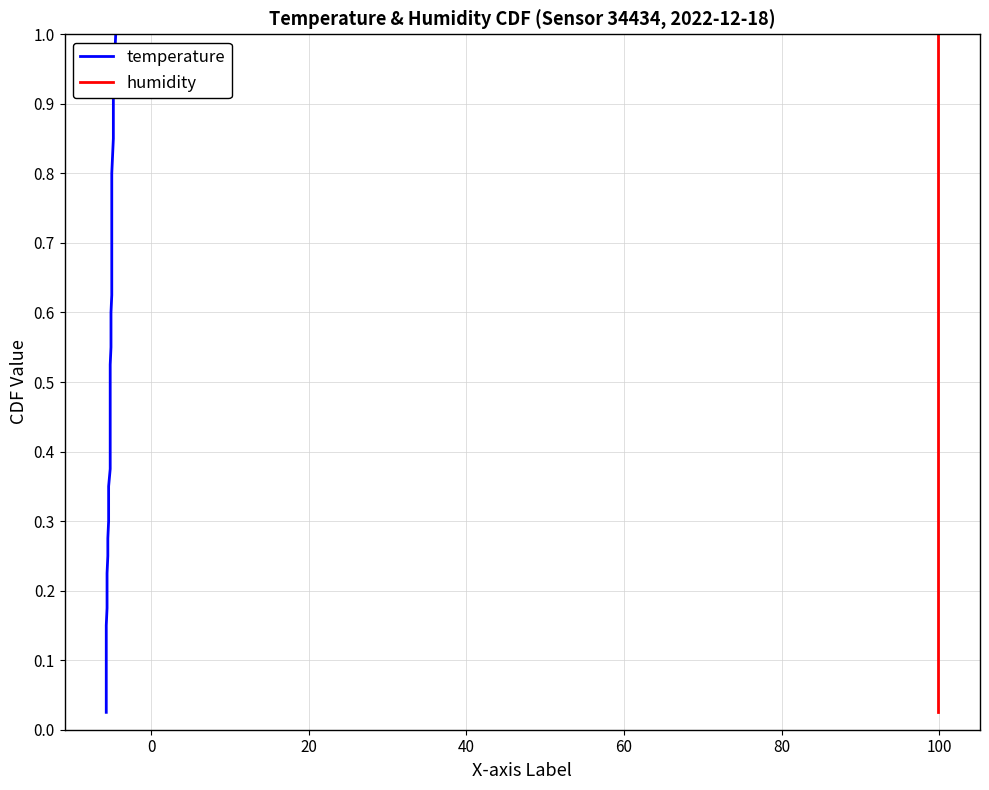

Which series has the largest range (max minus min)?

temperature